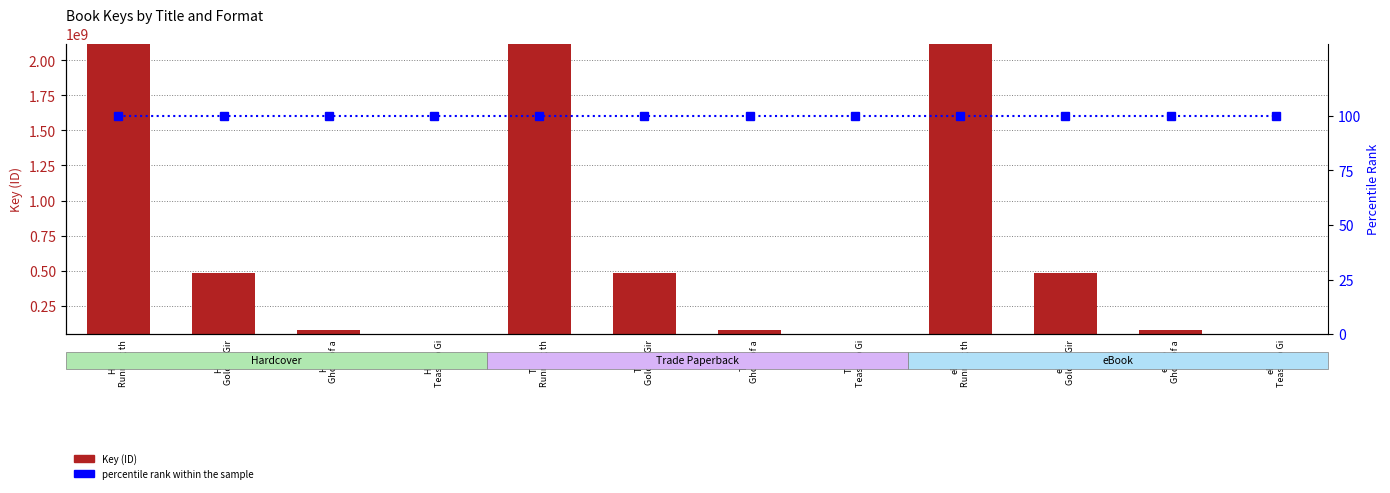

What is the approximate value of Key (ID) at eBoo
Ghost of a, to the nearest 50?

78065700